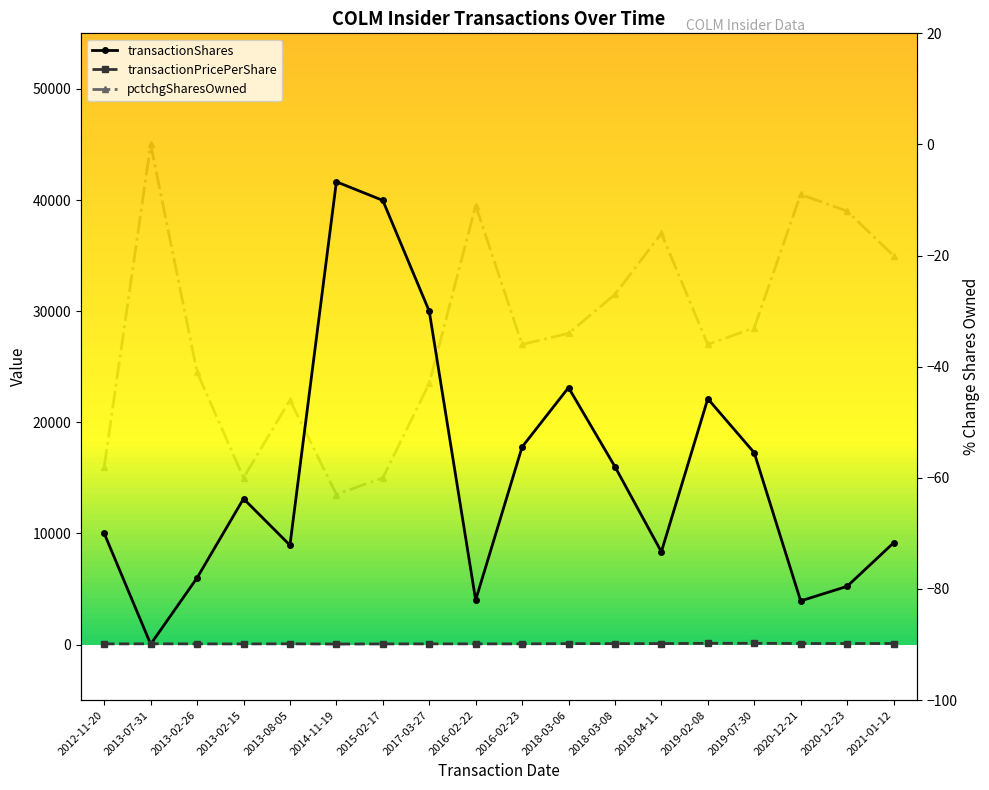

At which category is the sum across all series the highest?

2014-11-19